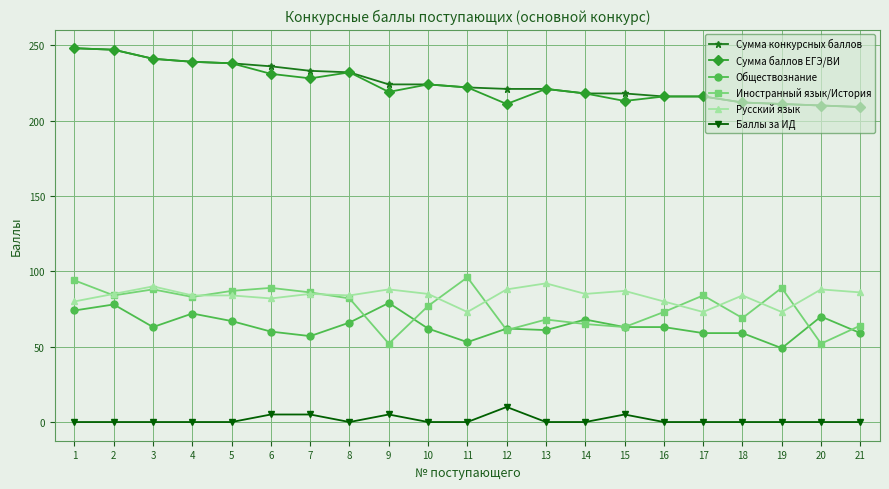

True or false: Баллы за ИД and Сумма баллов ЕГЭ/ВИ intersect in this chart.

False